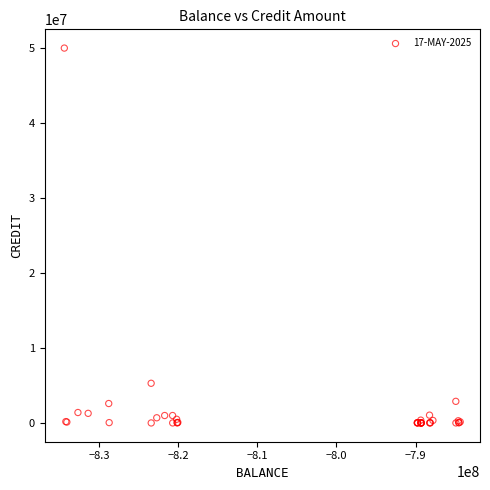

What Y value in the scatter plot is closest to 25002650?

5300000